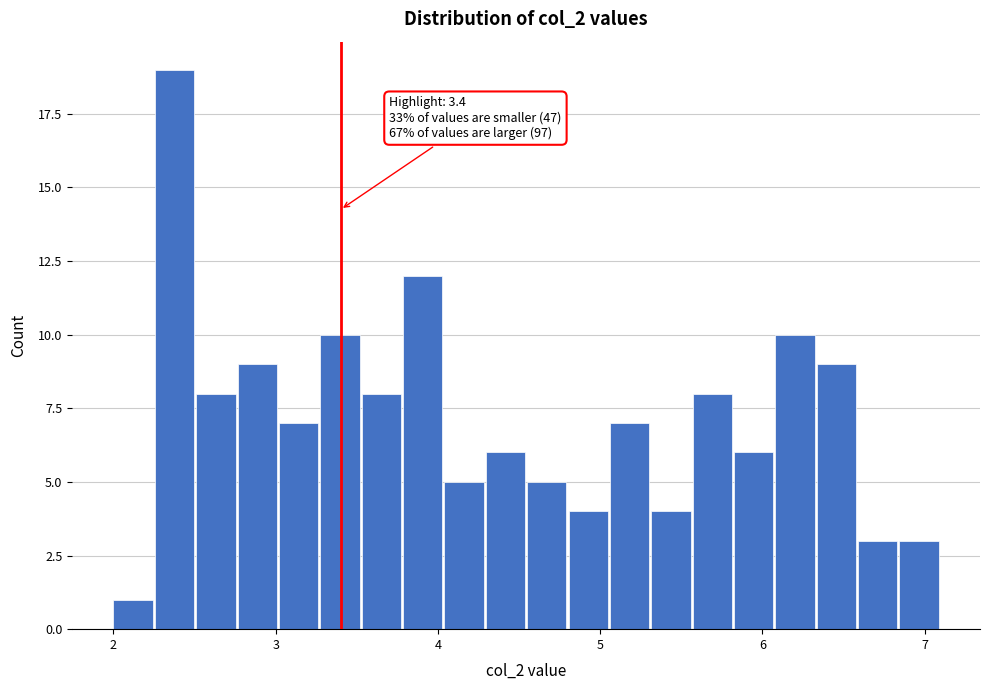

Around what value on the x-axis is the tallest bar? Give the approximate position of its centre, as read against the axis.

2.4